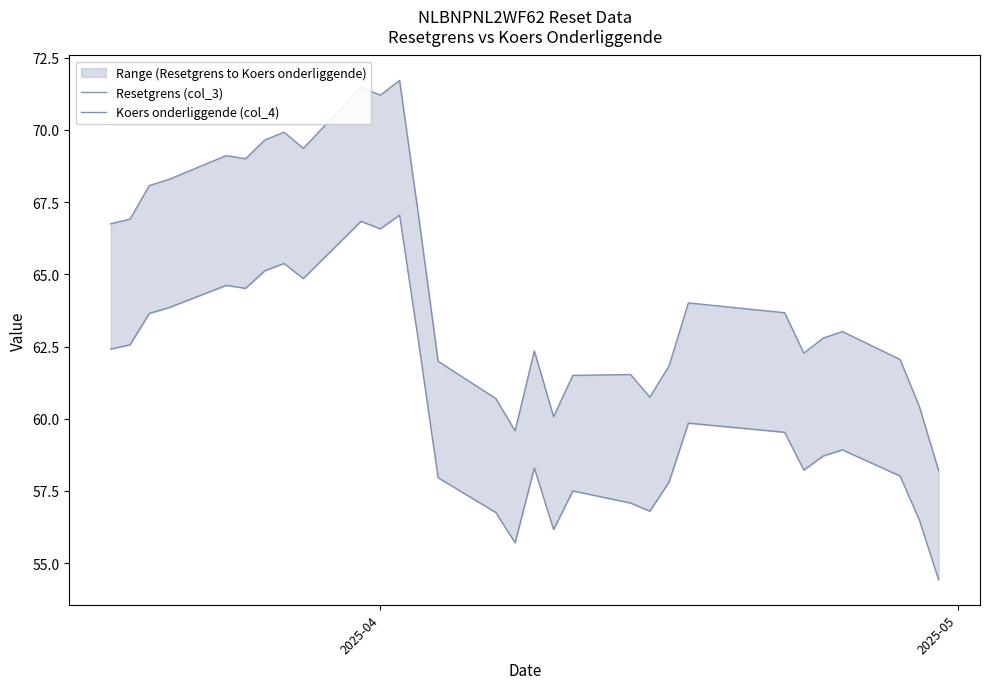

True or false: Resetgrens (col_3) and Koers onderliggende (col_4) cross at least once.

False